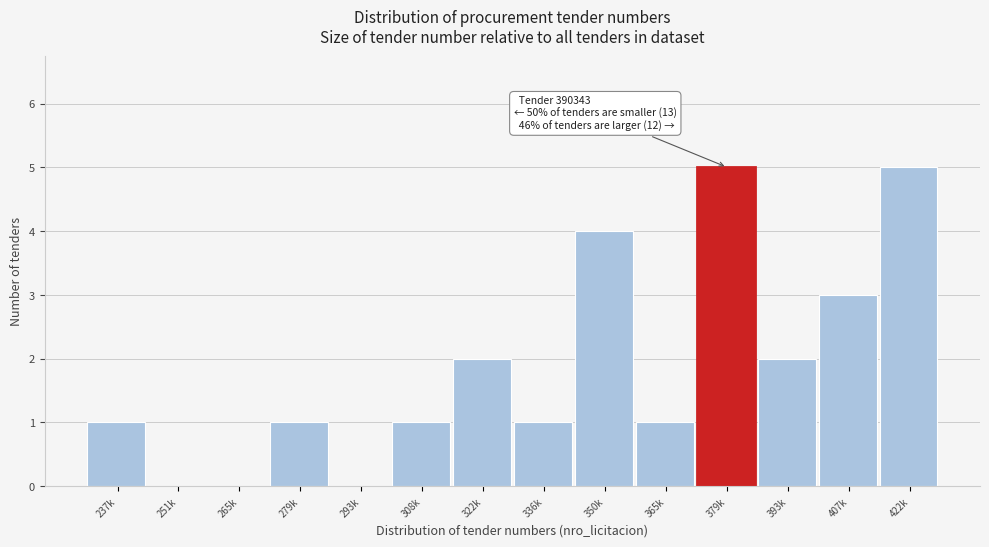

Reading right to left, extract all data points from this chart.

422k=5	407k=3	393k=2	379k=5	365k=1	350k=4	336k=1	322k=2	308k=1	293k=0	279k=1	265k=0	251k=0	237k=1